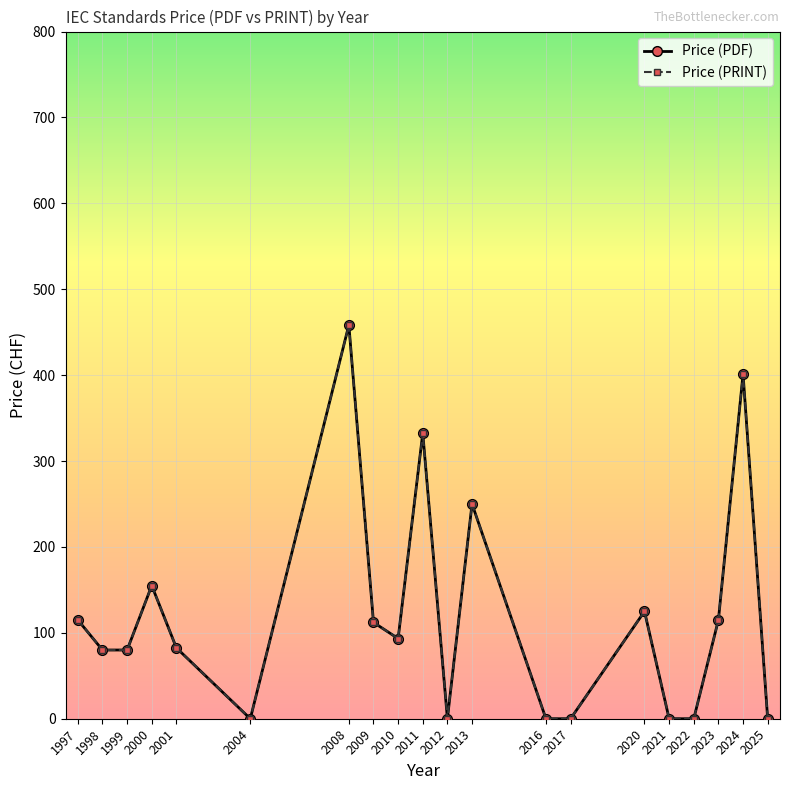

Is this an area chart (filled region under the line)?

No